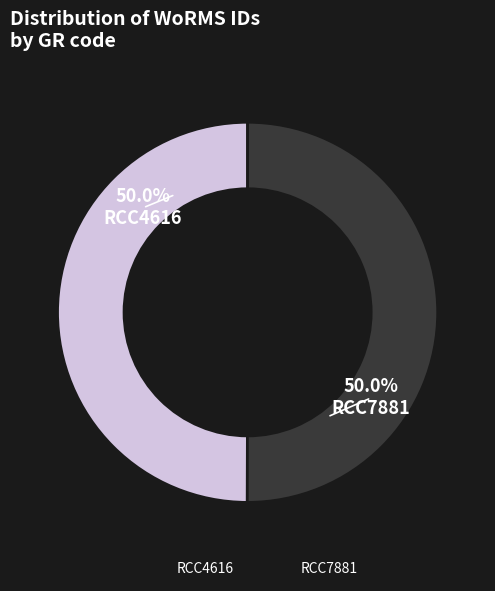

What percentage is the RCC7881 slice, to the nearest percent?

50%